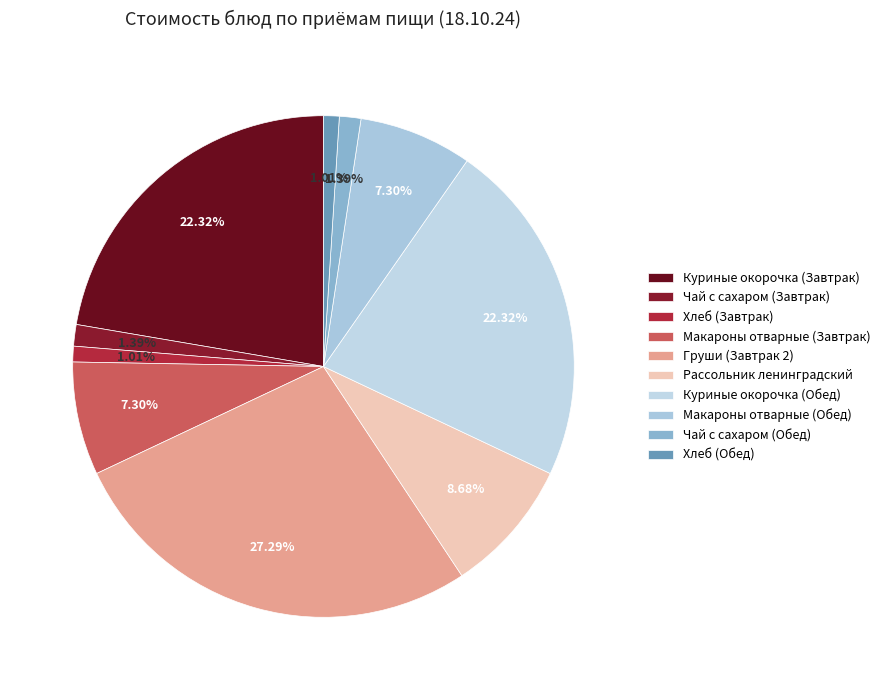

Does Макароны отварные (Завтрак) account for over 50% of the chart?

No